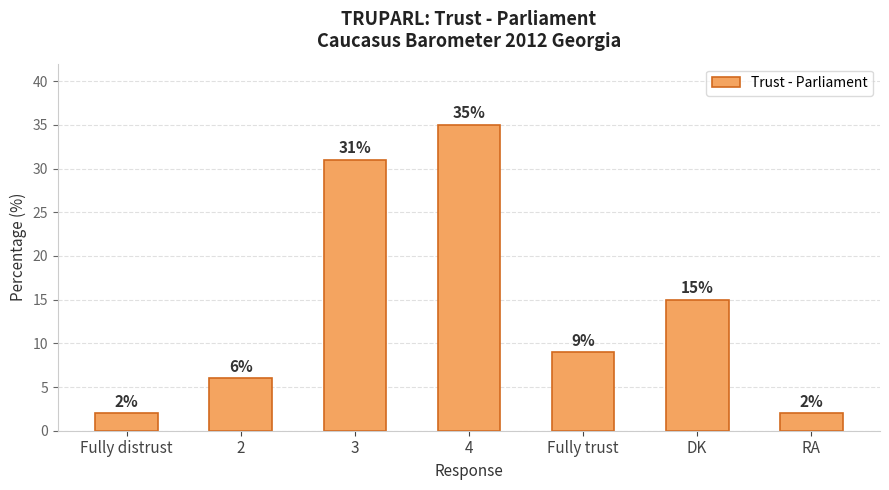

How many distinct data groups are displayed?

1